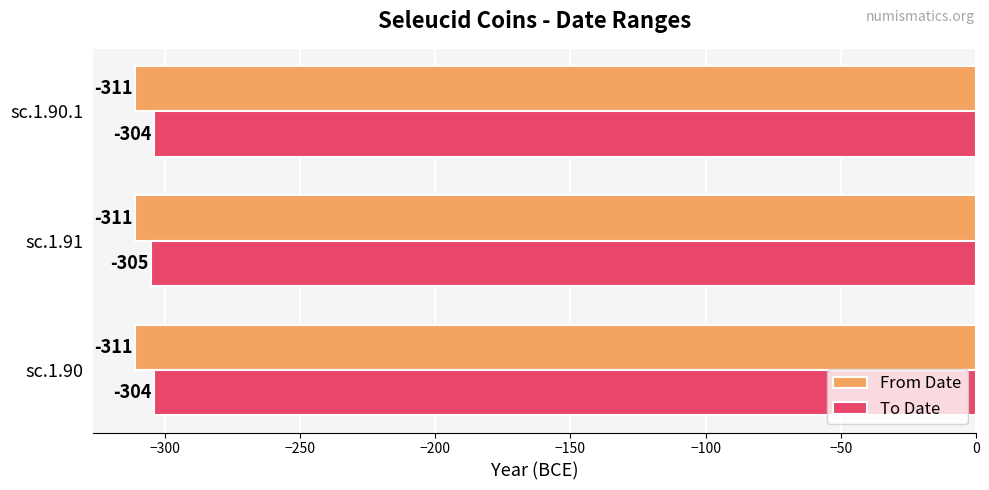

Count the number of data series in this chart.

2